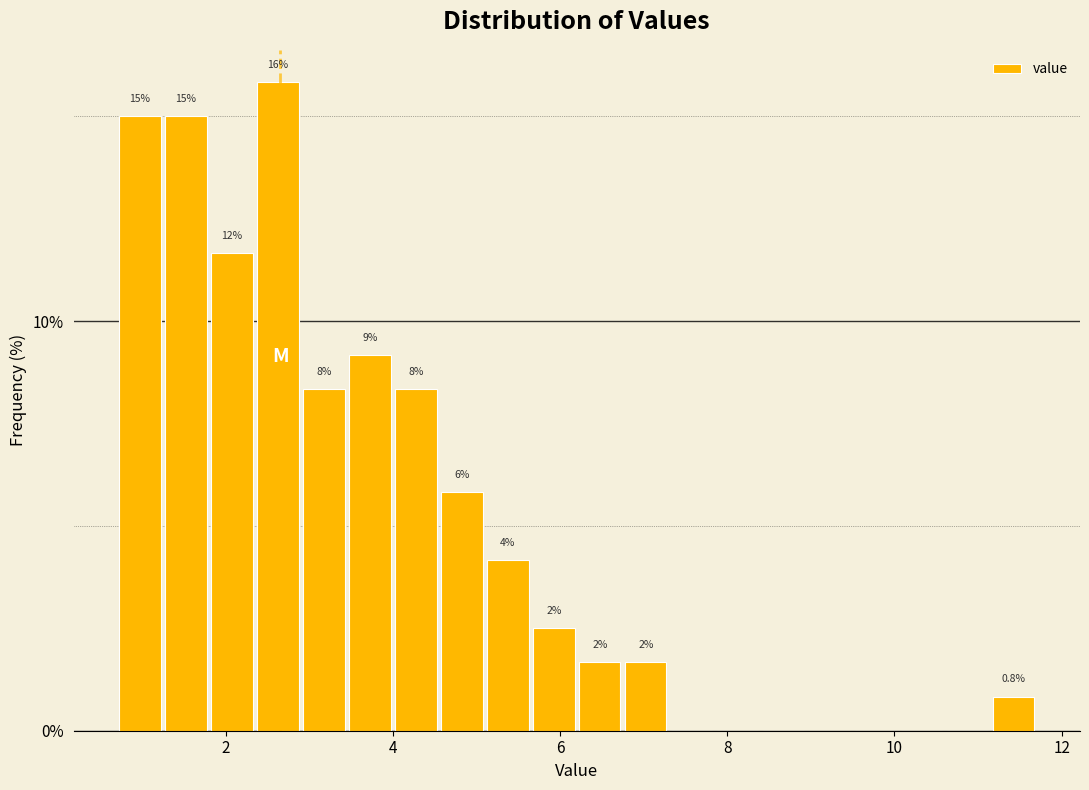

Read against the x-axis, roughly where is the centre of the tallest bar?

2.6